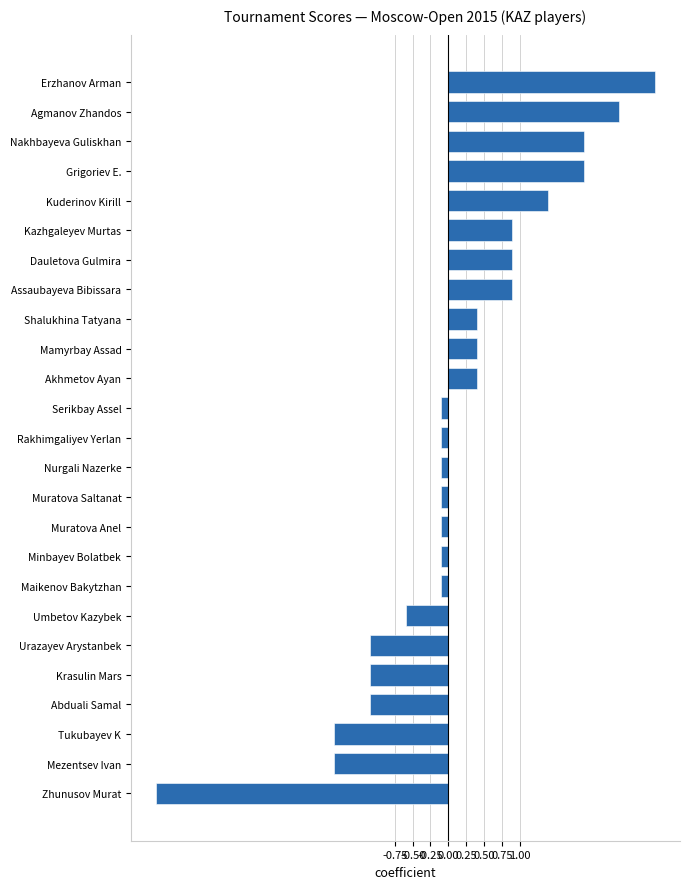

Are the bars horizontal?

Yes